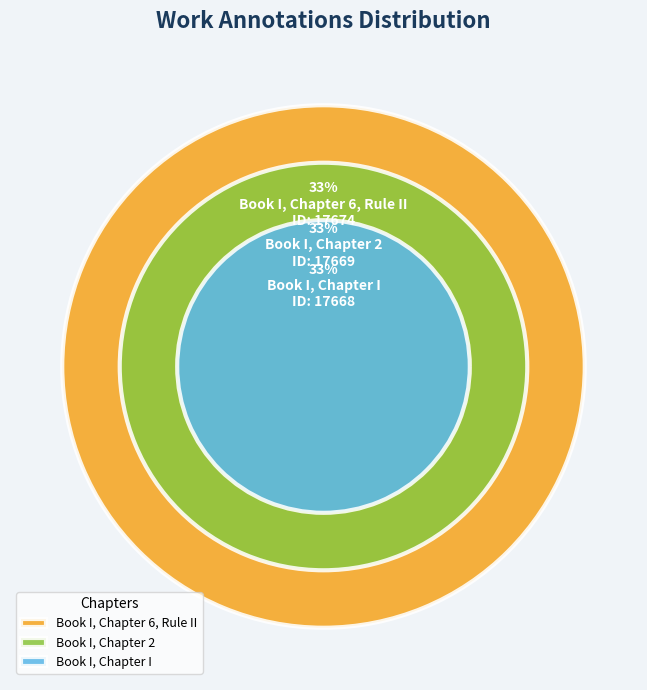

Is there any slice that represents more than half of the pie?

No